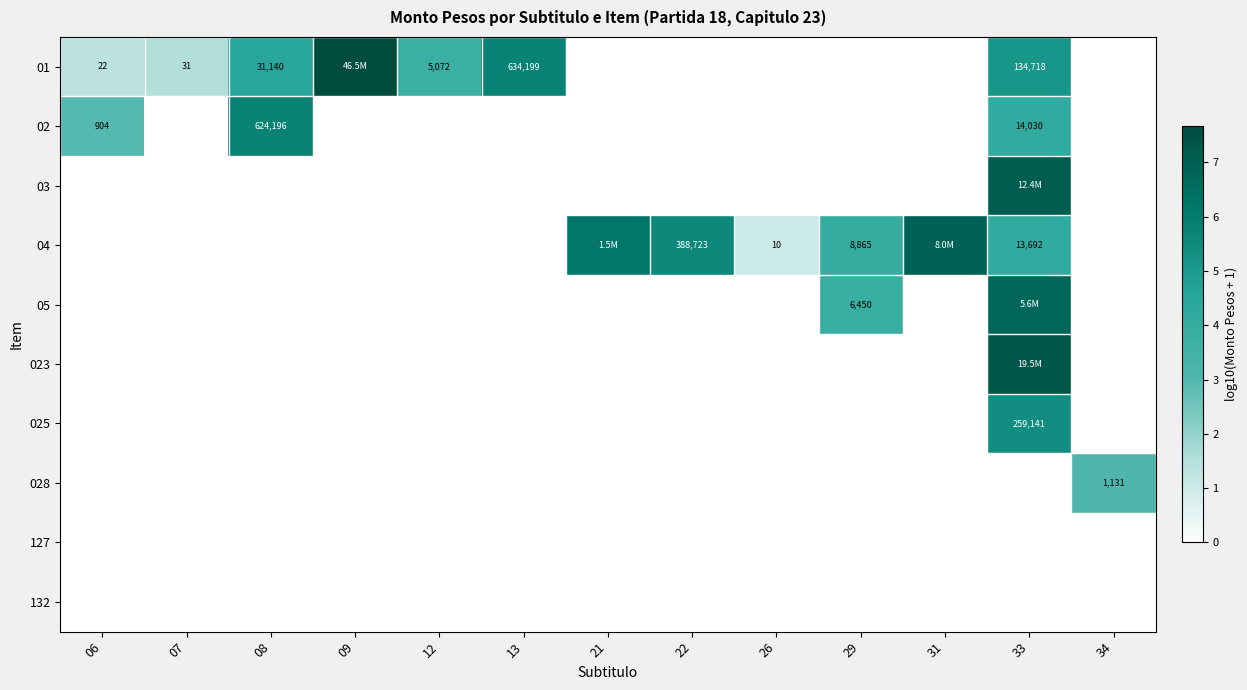

Which series has the largest range (max minus min)?

01